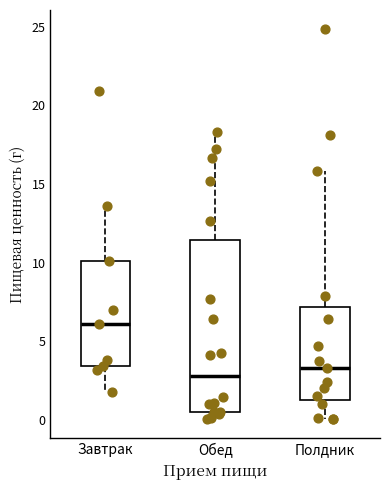

Reading left to right, read every box against the y-axis: the position of its median line, the range the box covers, and the ends of its whiskers. The values are not printed on the chart, so give them approximately, as read against the axis.

Завтрак: median 6.0, box 3.5 to 10.0, whiskers 2.0 to 13.5
Обед: median 3.0, box 0.5 to 11.5, whiskers 0.0 to 18.5
Полдник: median 3.5, box 1.5 to 7.0, whiskers 0.0 to 16.0